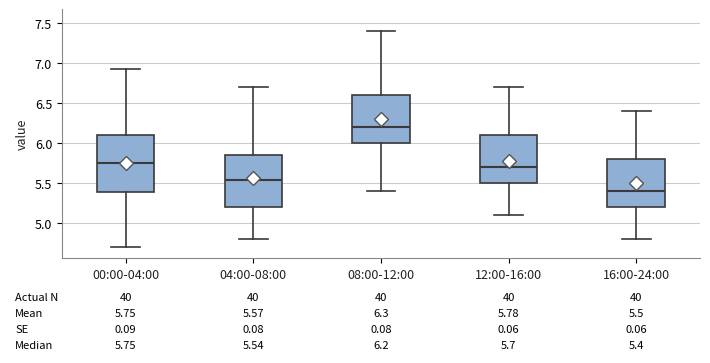

Which box is the tallest, from its lower edge to its upper edge?

00:00-04:00